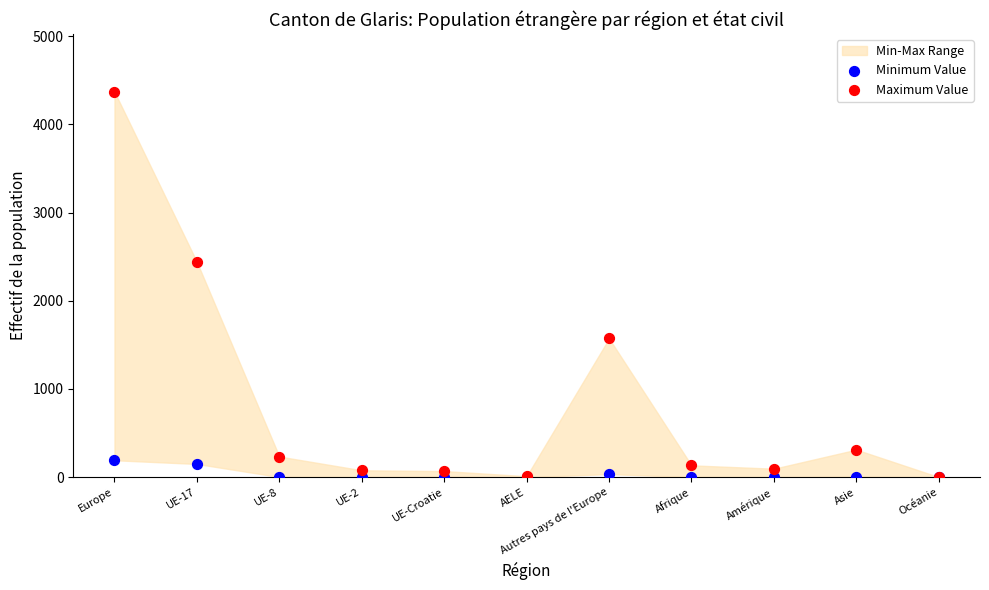

In the Maximum Value series, what Y value is closest to 2185?

2440